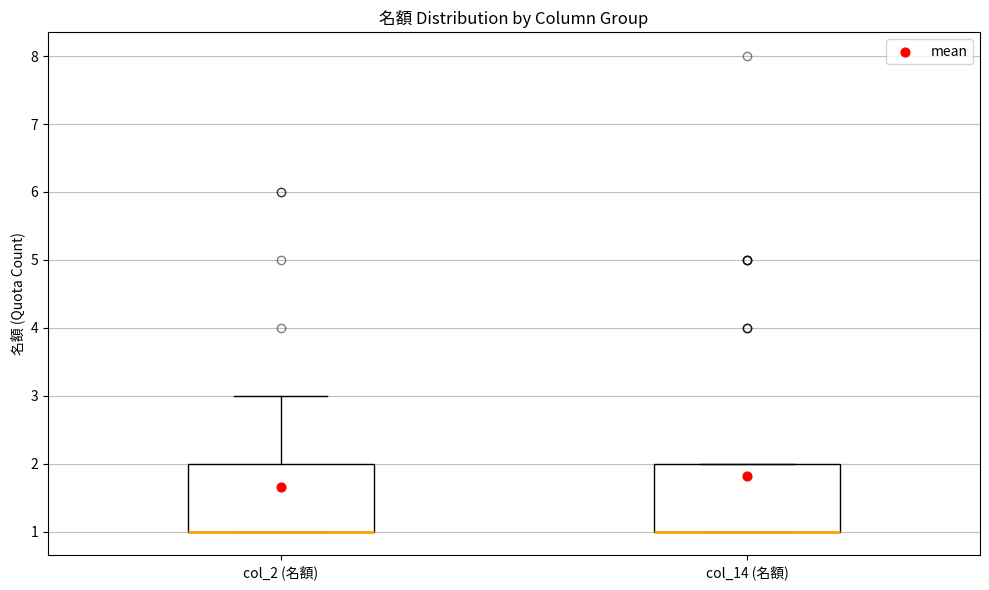

Reading left to right, read every box against the y-axis: the position of its median line, the range the box covers, and the ends of its whiskers. The values are not printed on the chart, so give them approximately, as read against the axis.

col_2 (名額): median 1 (drawn on the box's lower edge), box 1 to 2, whiskers 1 to 3
col_14 (名額): median 1 (drawn on the box's lower edge), box 1 to 2, whiskers 1 to 2